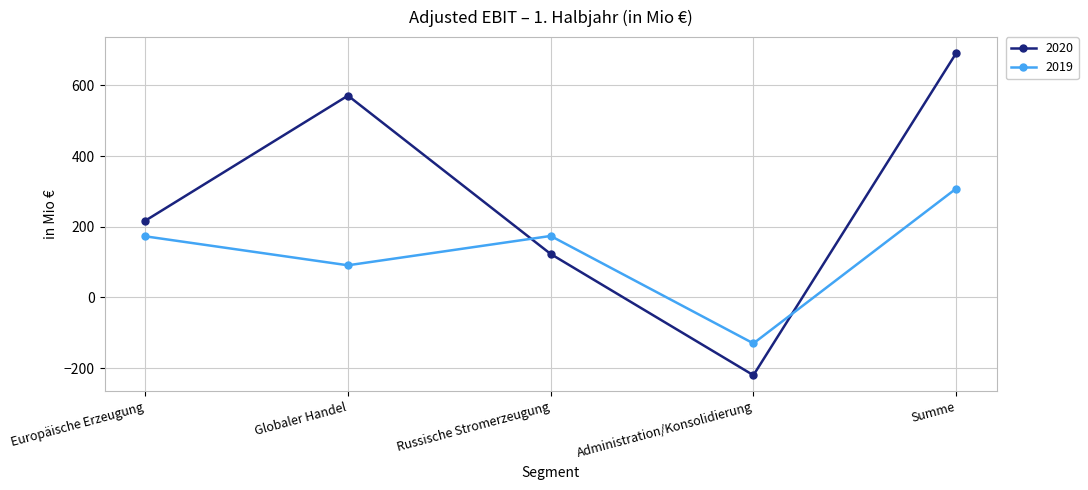

At which category is the sum across all series the highest?

Summe